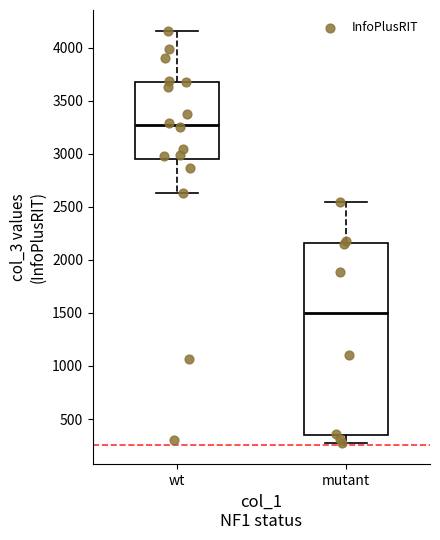

Reading left to right, transcribe this box plot: for each box, give where its median line is, the range the box spans, and where its two whiskers end, as read against the y-axis. The values are not printed on the chart, so give them approximately, as read against the axis.

wt: median 3250, box 2950 to 3700, whiskers 2650 to 4150
mutant: median 1500, box 350 to 2150, whiskers 250 to 2550